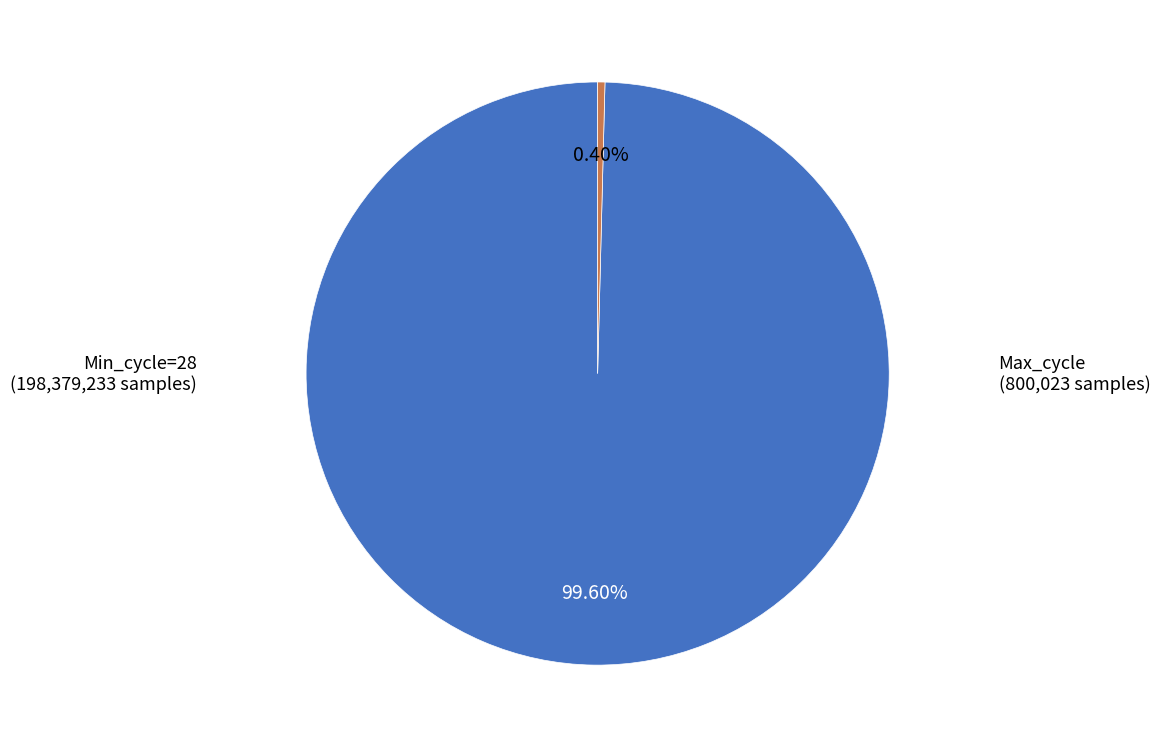

Between Max_cycle and Min_cycle=28, which is larger?

Min_cycle=28